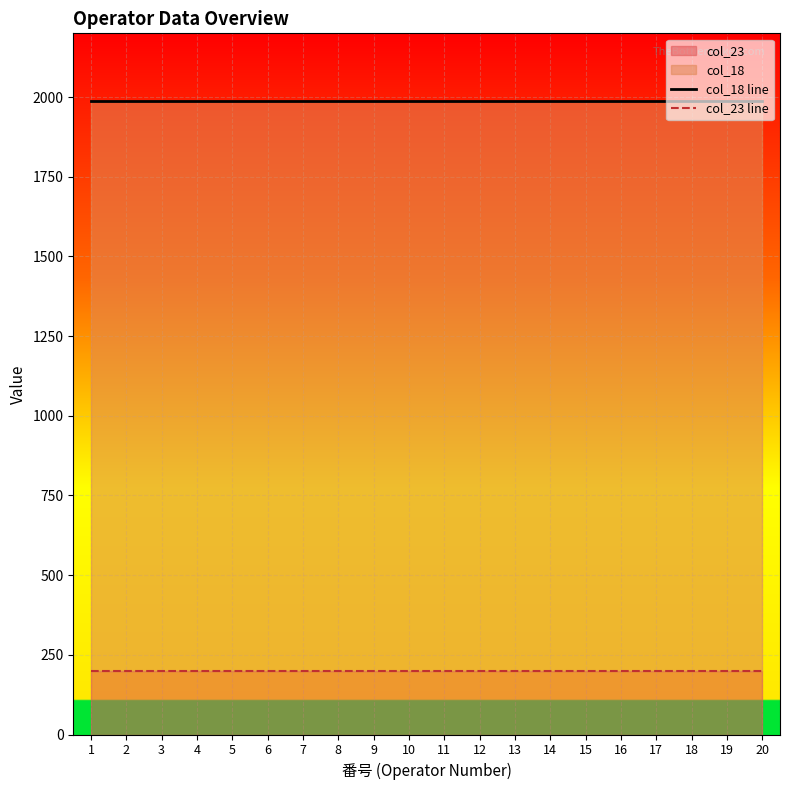

Reading left to right, what are all the values shown in this chart?

col_18 line: 1=1988	2=1988	3=1988	4=1988	5=1988	6=1988	7=1988	8=1988	9=1988	10=1988	11=1988	12=1988	13=1988	14=1988	15=1988	16=1988	17=1988	18=1988	19=1988	20=1988
col_23 line: 1=200	2=200	3=200	4=200	5=200	6=200	7=200	8=200	9=200	10=200	11=200	12=200	13=200	14=200	15=200	16=200	17=200	18=200	19=200	20=200